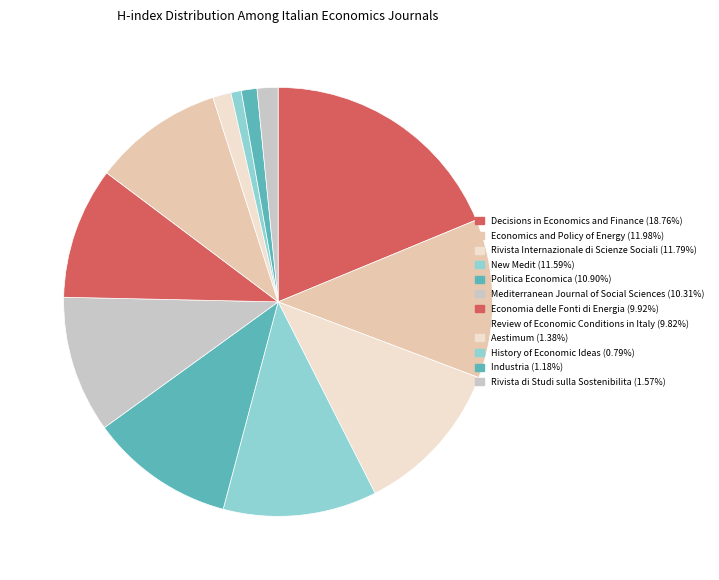

What is the largest slice in the pie chart?

Decisions in Economics and Finance